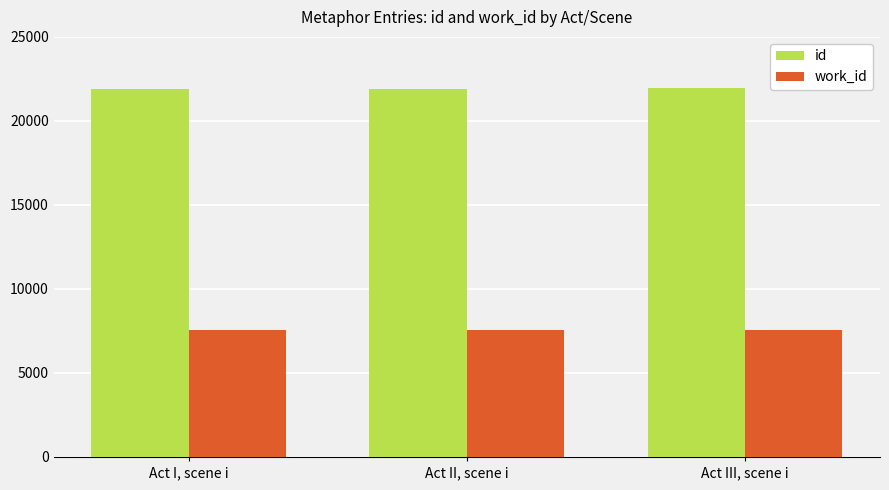

How many groups of bars are there?

3